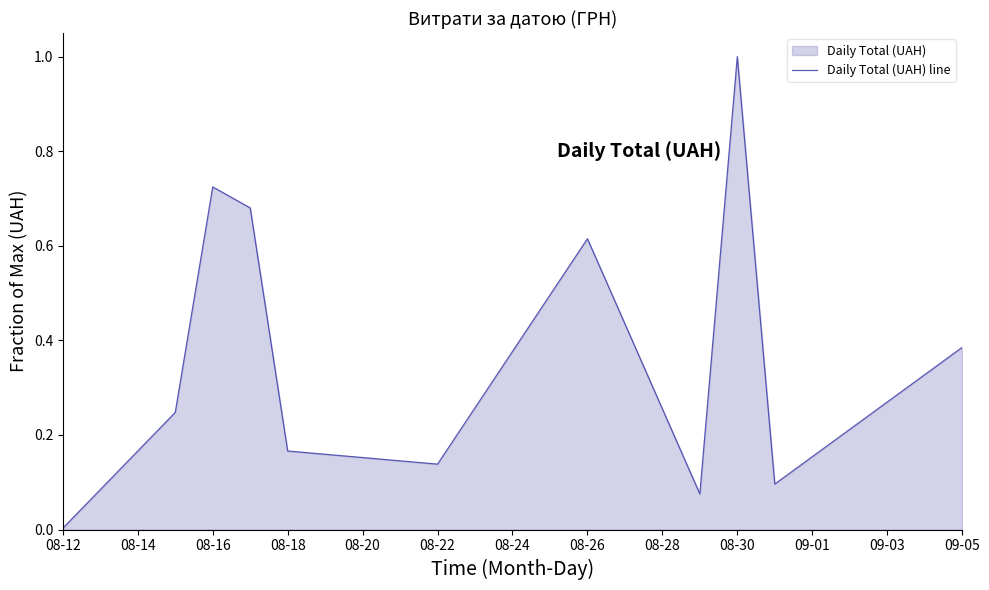

Reading right to left, list all the values displayed in this chart.

0.4	0.1	1.0	0.1	0.6	0.1	0.2	0.7	0.7	0.2	0.0